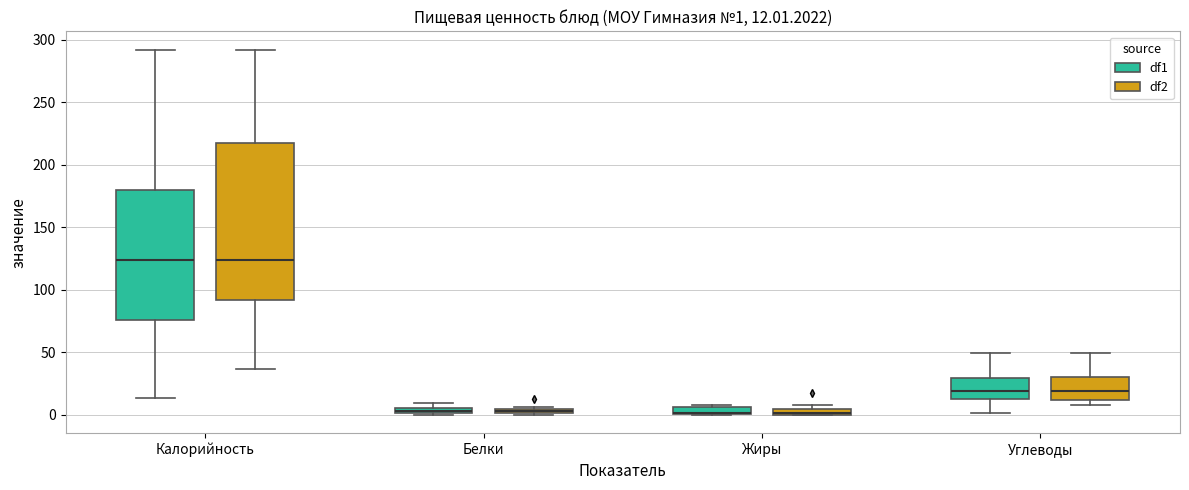

Comparing the boxes themselves (not the whiskers), which one is the tallest?

Калорийность (df2)